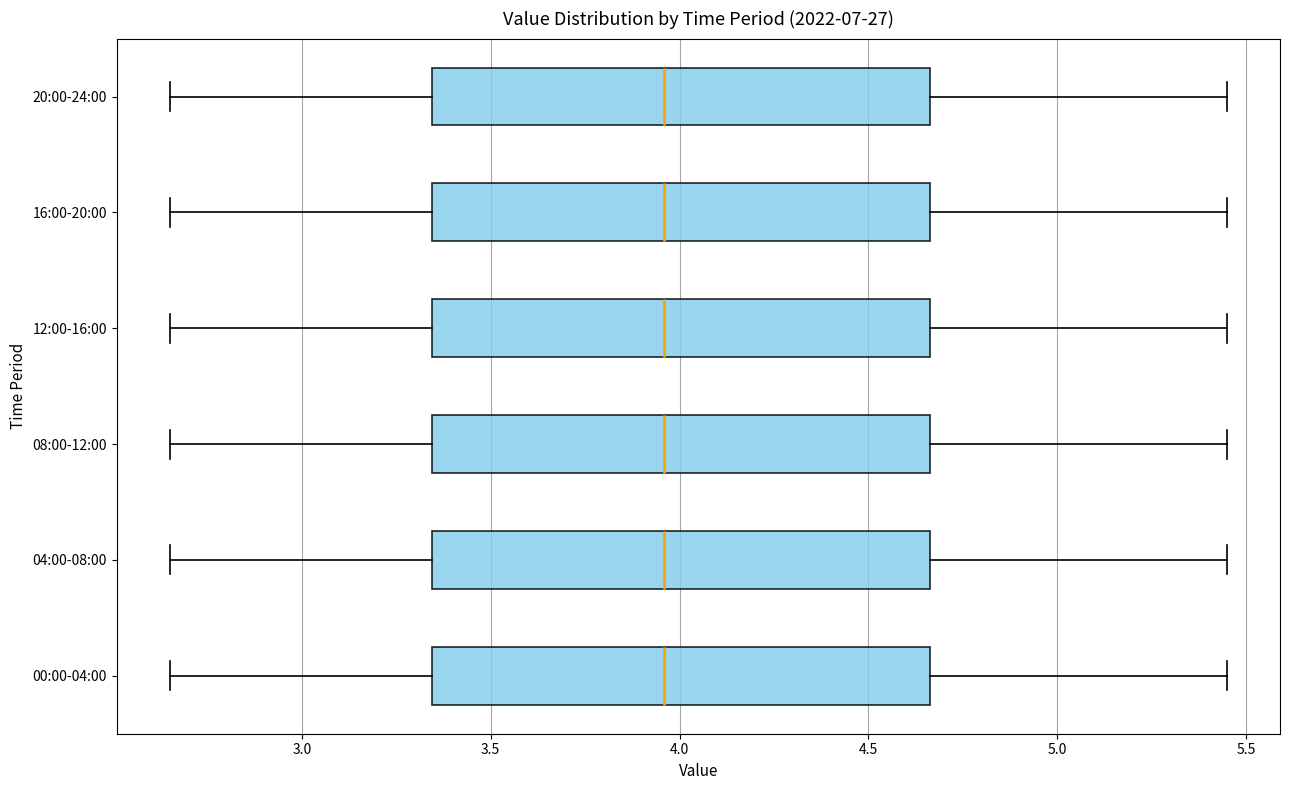

Reading bottom to top, transcribe this box plot: for each box, give where its median line is, the range the box spans, and where its two whiskers end, as read against the x-axis. The values are not printed on the chart, so give them approximately, as read against the axis.

00:00-04:00: median 3.95, box 3.35 to 4.65, whiskers 2.65 to 5.45
04:00-08:00: median 3.95, box 3.35 to 4.65, whiskers 2.65 to 5.45
08:00-12:00: median 3.95, box 3.35 to 4.65, whiskers 2.65 to 5.45
12:00-16:00: median 3.95, box 3.35 to 4.65, whiskers 2.65 to 5.45
16:00-20:00: median 3.95, box 3.35 to 4.65, whiskers 2.65 to 5.45
20:00-24:00: median 3.95, box 3.35 to 4.65, whiskers 2.65 to 5.45